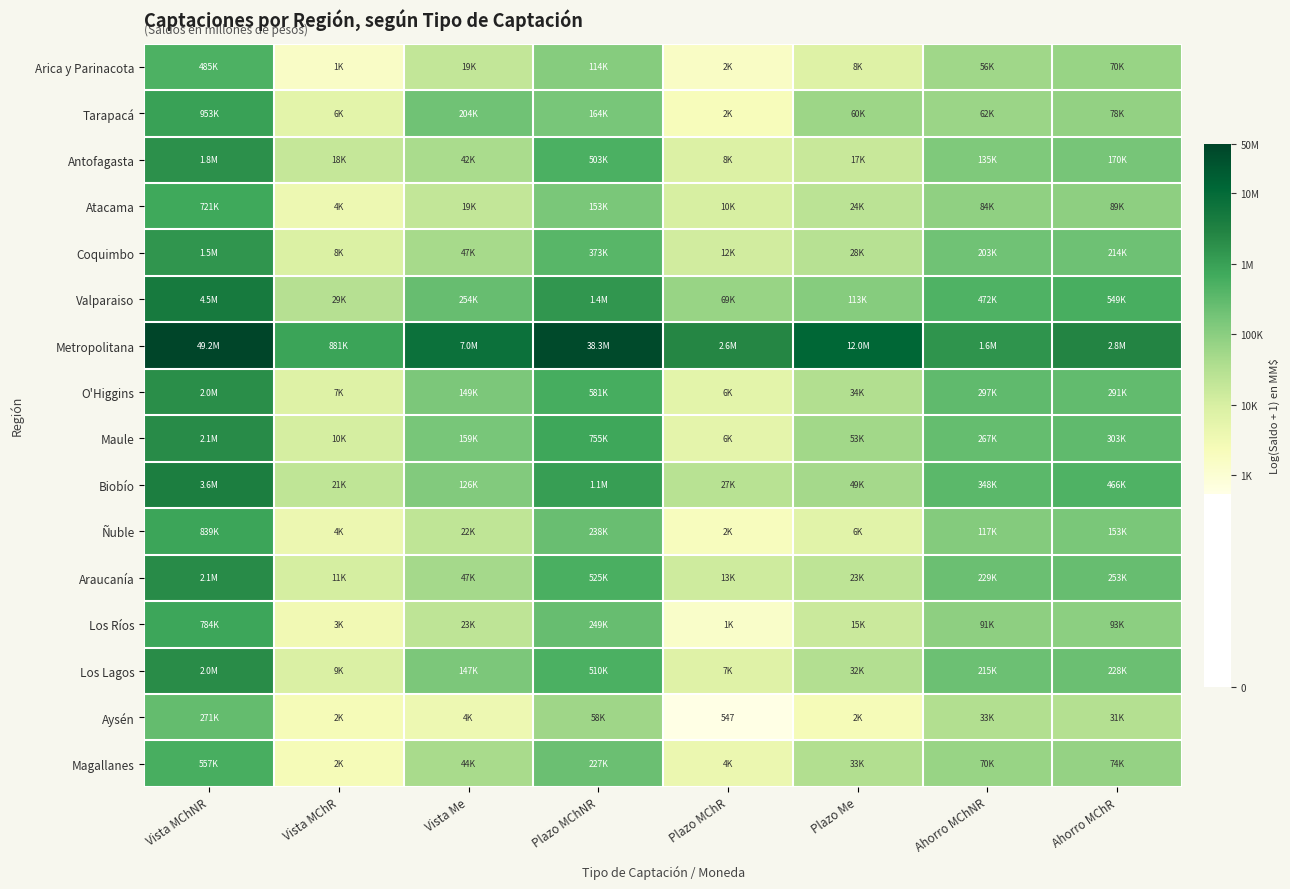

What is the difference between the highest and lowest values at Plazo Me?

8.5